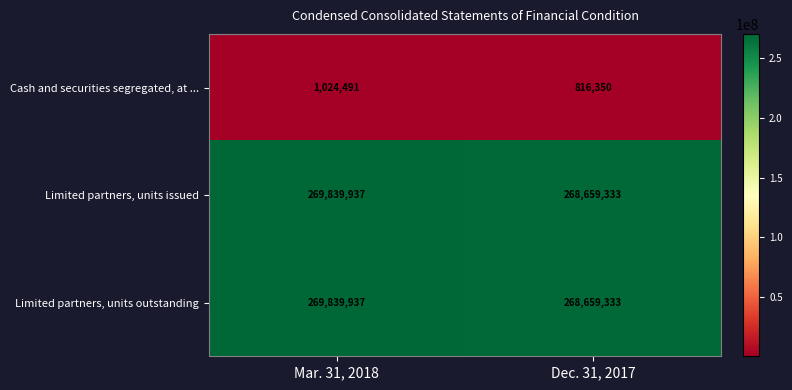

What is the difference between the highest and lowest values at Mar. 31, 2018?

268815446